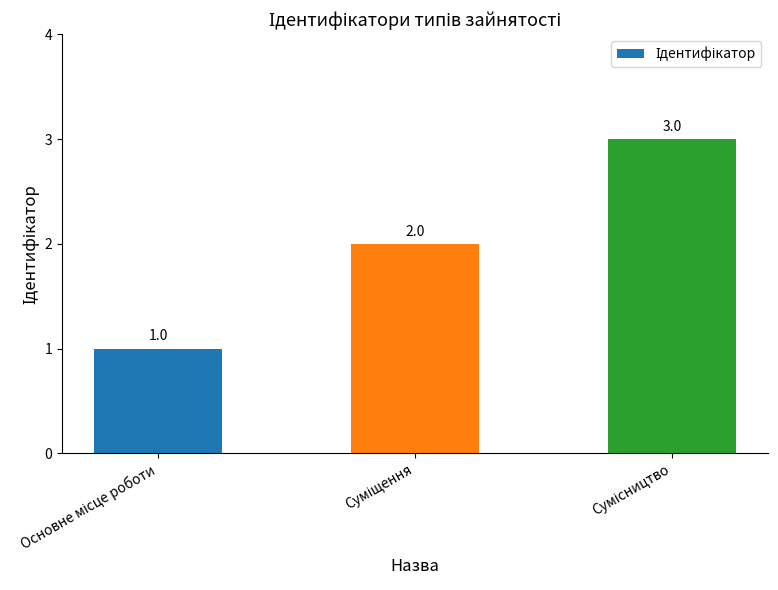

What is the value of the 1st bar from the left?

1